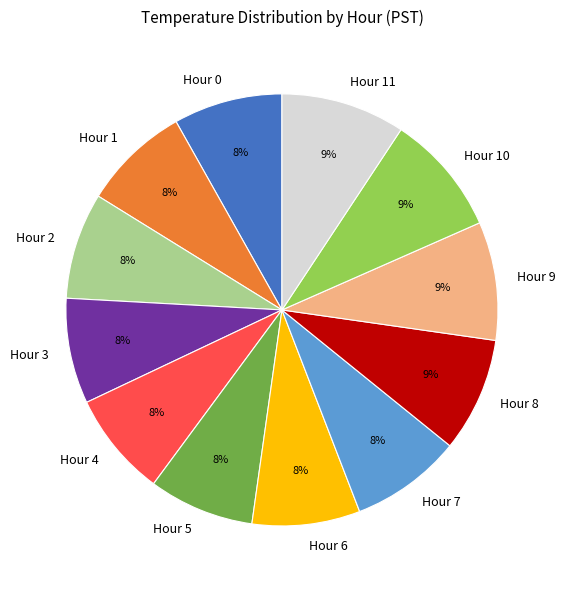

The Hour 6 slice represents 8% of the pie. True or false?

True